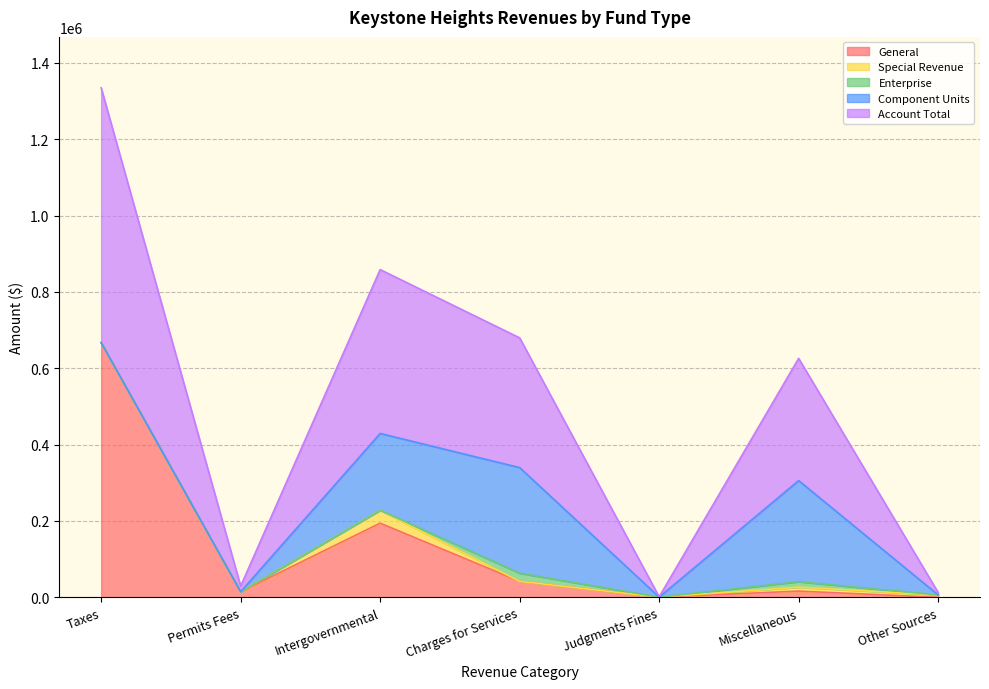

Where do General and Component Units first cross each other?

Permits Fees and Intergovernmental